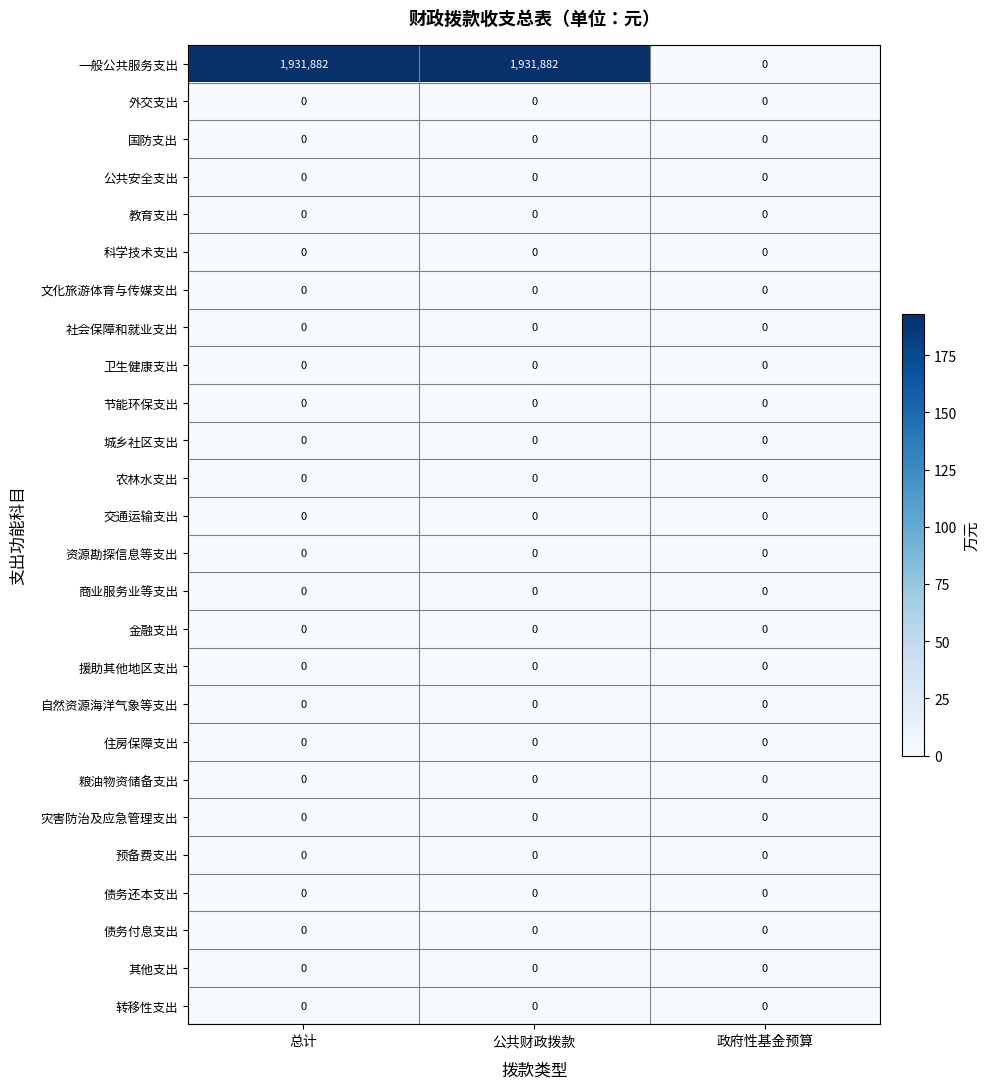

What is the difference between the highest and lowest values at 公共财政拨款?

1931882